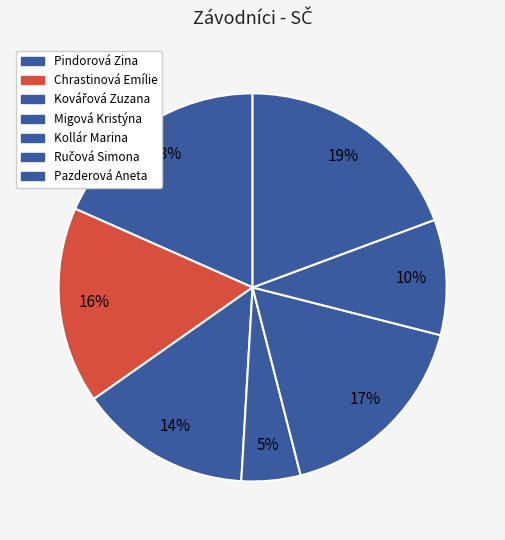

What is the ratio of the value at Kollár Marina to the value at Kovářová Zuzana?

1.2